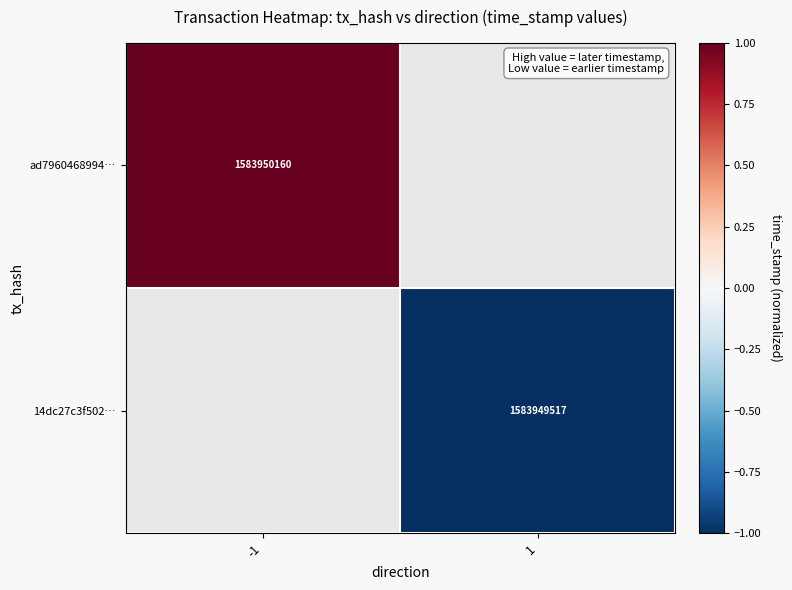

What is the maximum value shown in the chart?

1.0